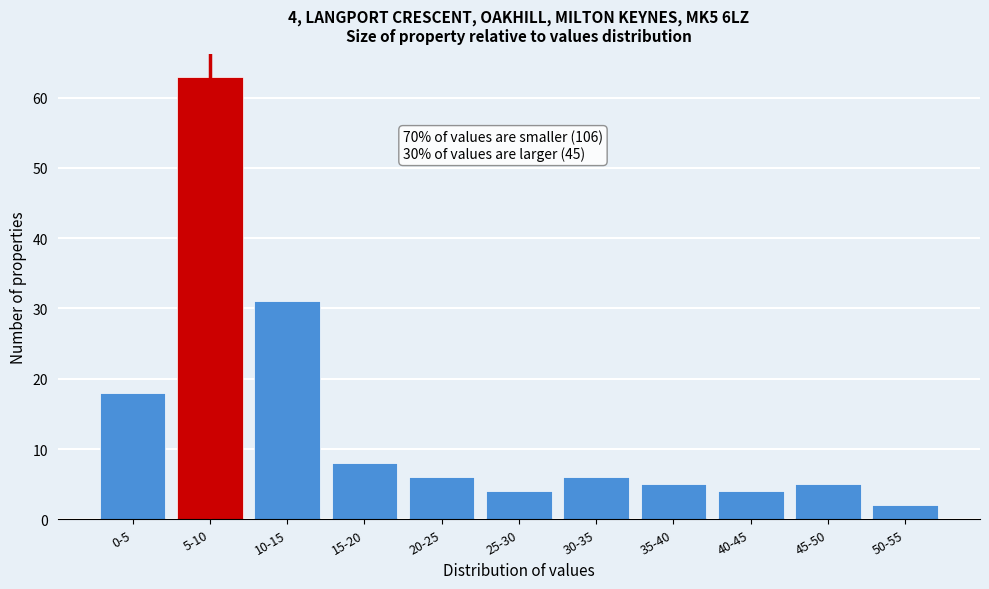

Reading right to left, transcribe all the data shown in this chart.

2	5	4	5	6	4	6	8	31	63	18